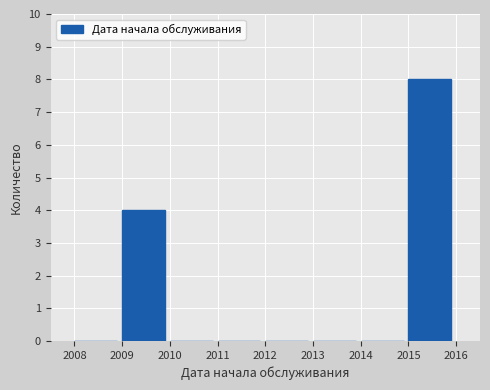

Over which range of the x-axis is the bar tallest?

2015 to 2016